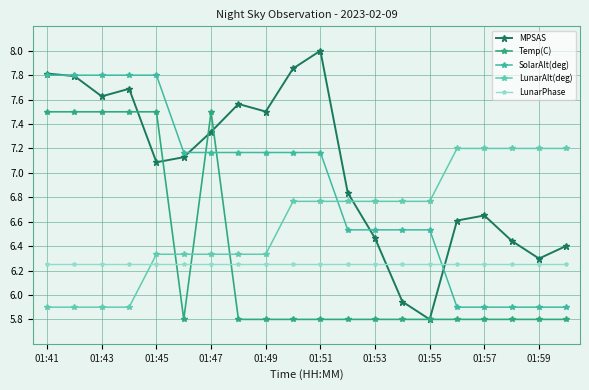

Rank the series by their maximum value, from highest to lowest.

MPSAS, SolarAlt(deg), Temp(C), LunarAlt(deg), LunarPhase